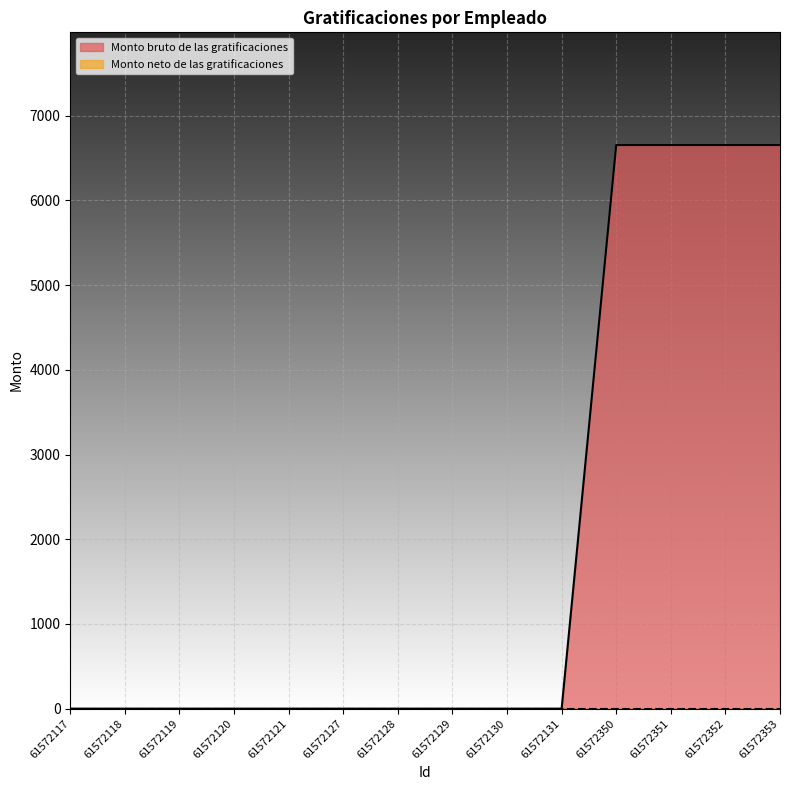

Reading left to right, list all the values displayed in this chart.

61572117=0.0	61572118=0.0	61572119=0.0	61572120=0.0	61572121=0.0	61572127=0.0	61572128=0.0	61572129=0.0	61572130=0.0	61572131=0.0	61572350=6653.3	61572351=6653.3	61572352=6653.3	61572353=6653.3